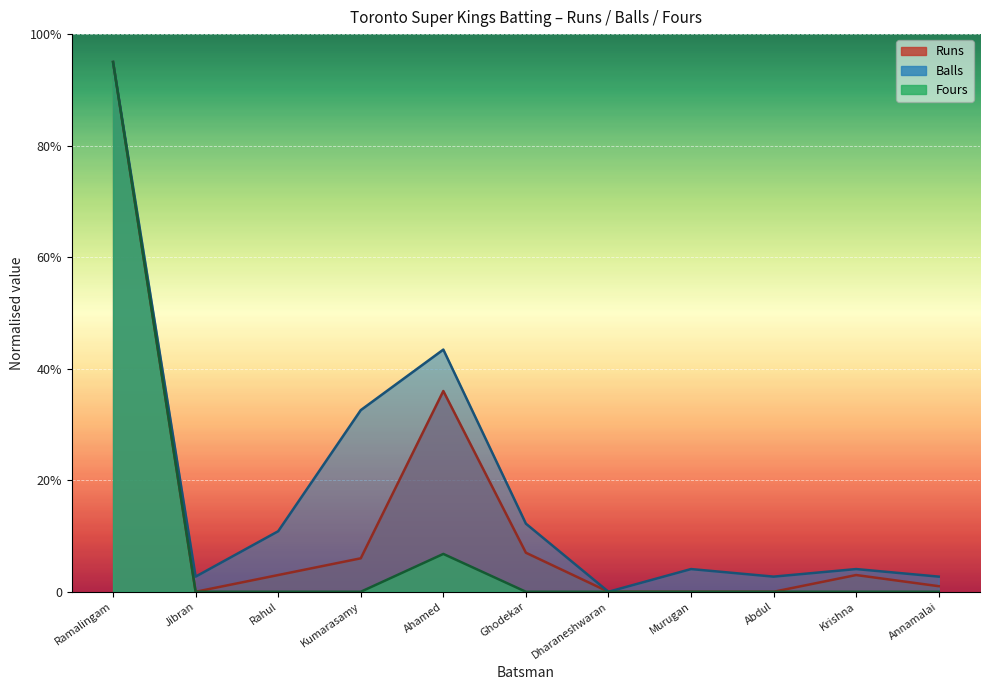

What is the difference between the Runs values at Krishna and Kumarasamy?

3.0